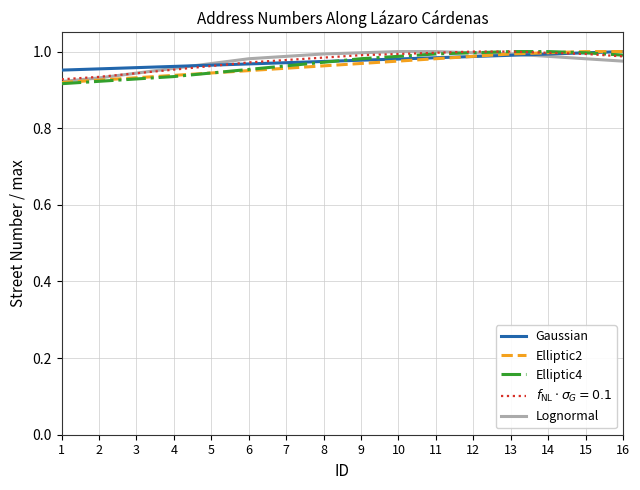

What is the total value across all series at 8?

4.9